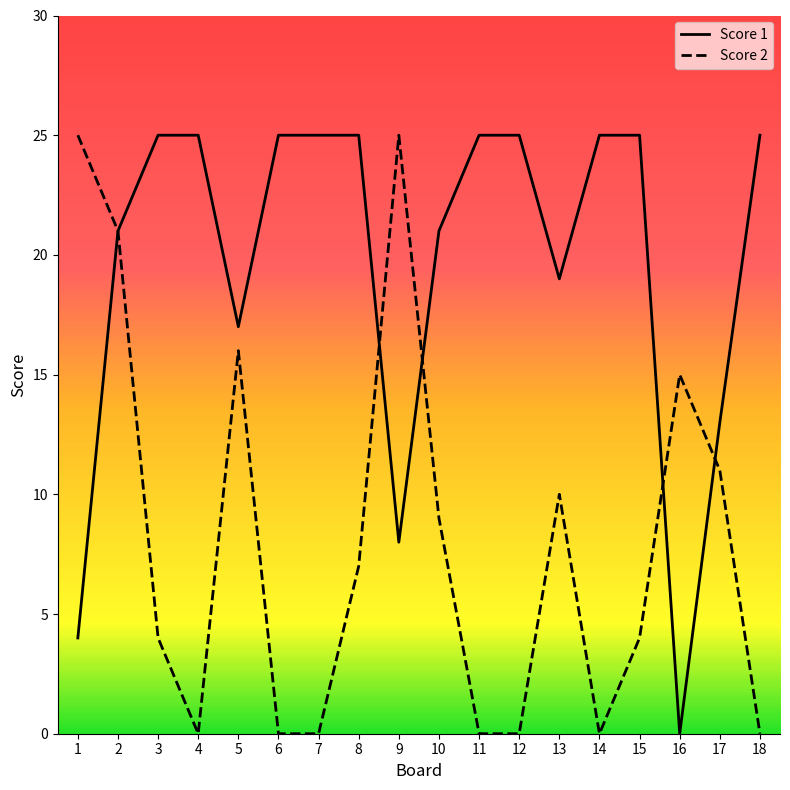

Count the number of categories in the chart.

18